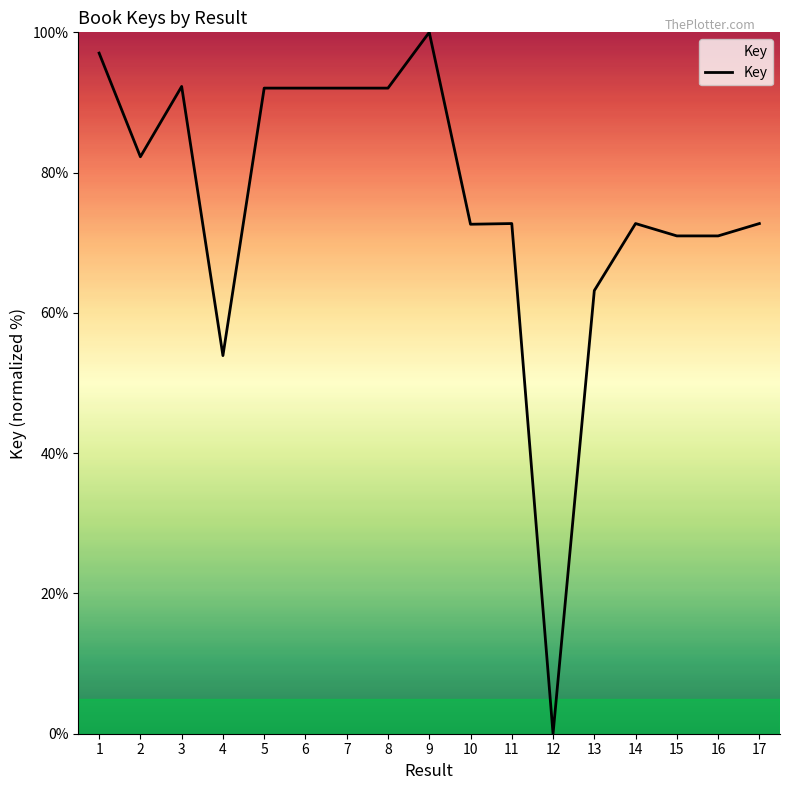

Which category has the highest value across all series?

9